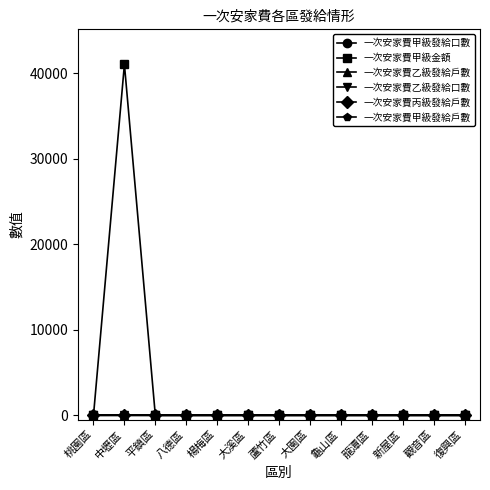

Which series has the widest spread of values?

一次安家費甲級金額